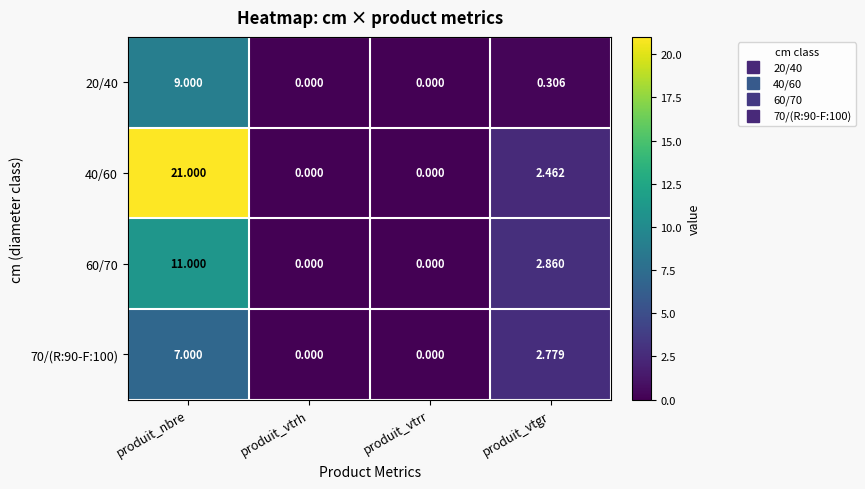

List the series in order of their peak value, highest first.

40/60, 60/70, 20/40, 70/(R:90-F:100)